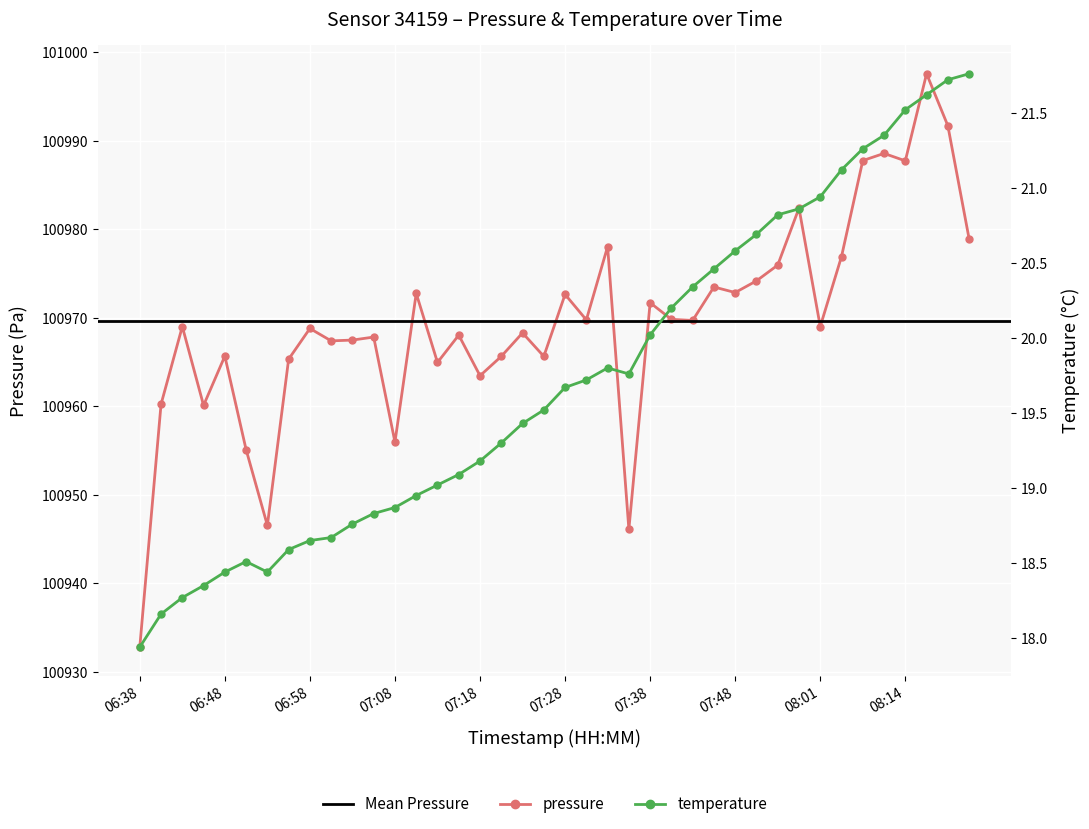

How many interior local valleys does the pressure series have?

13